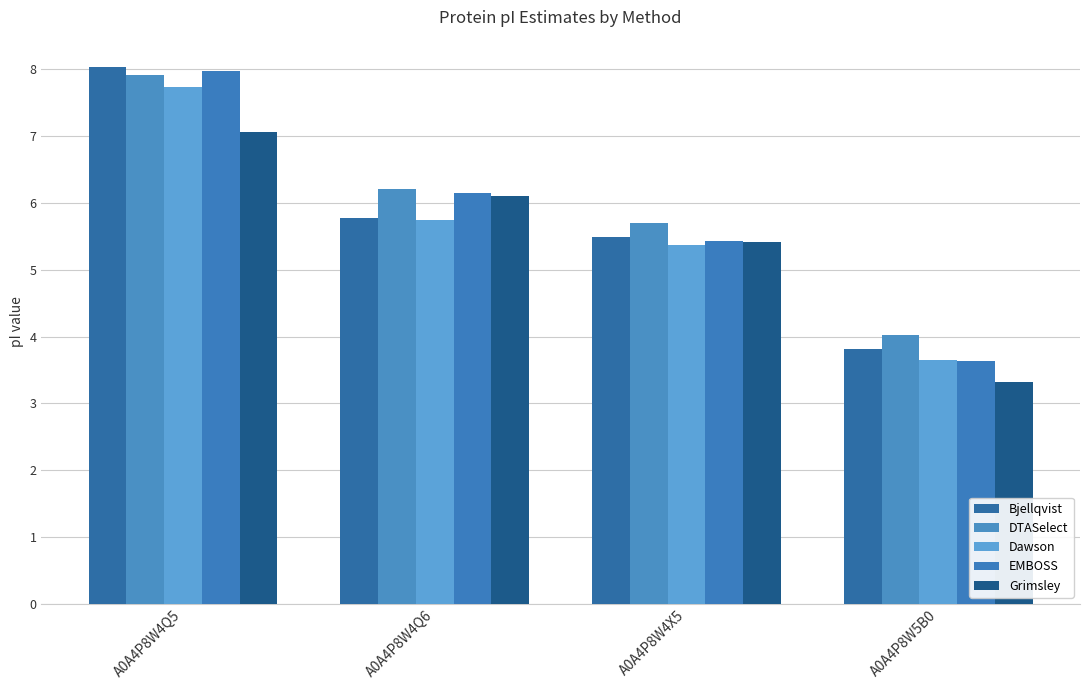

What is the maximum value for Grimsley?

7.1